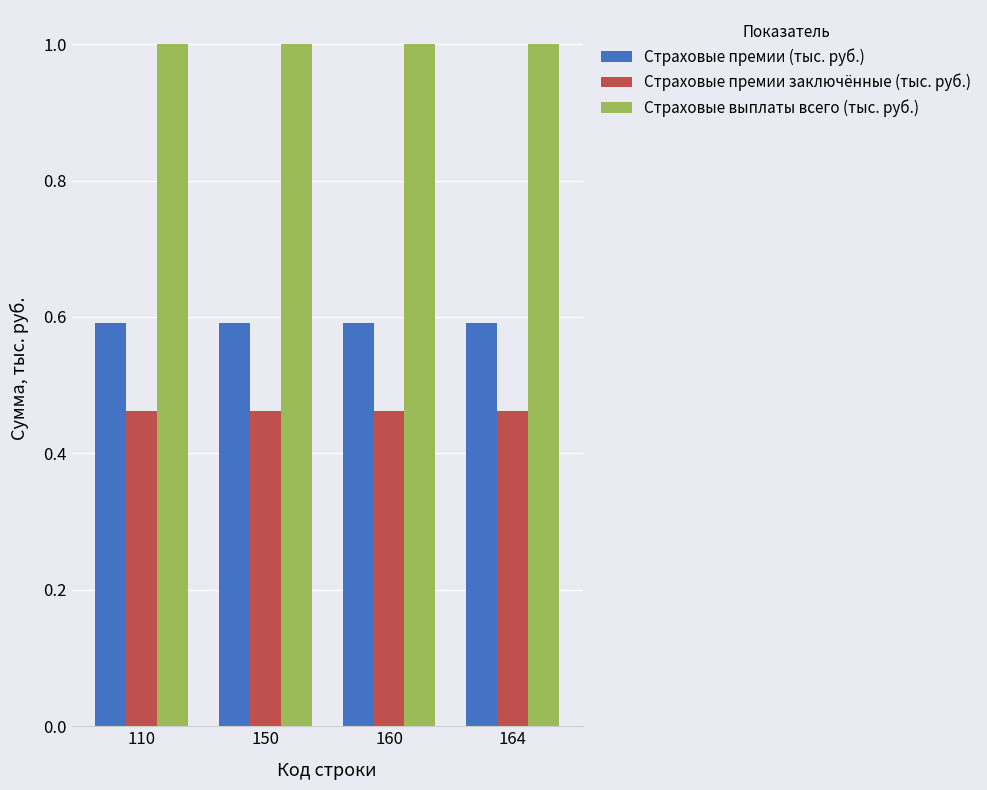

Which series has the largest total across all categories?

Страховые выплаты всего (тыс. руб.)